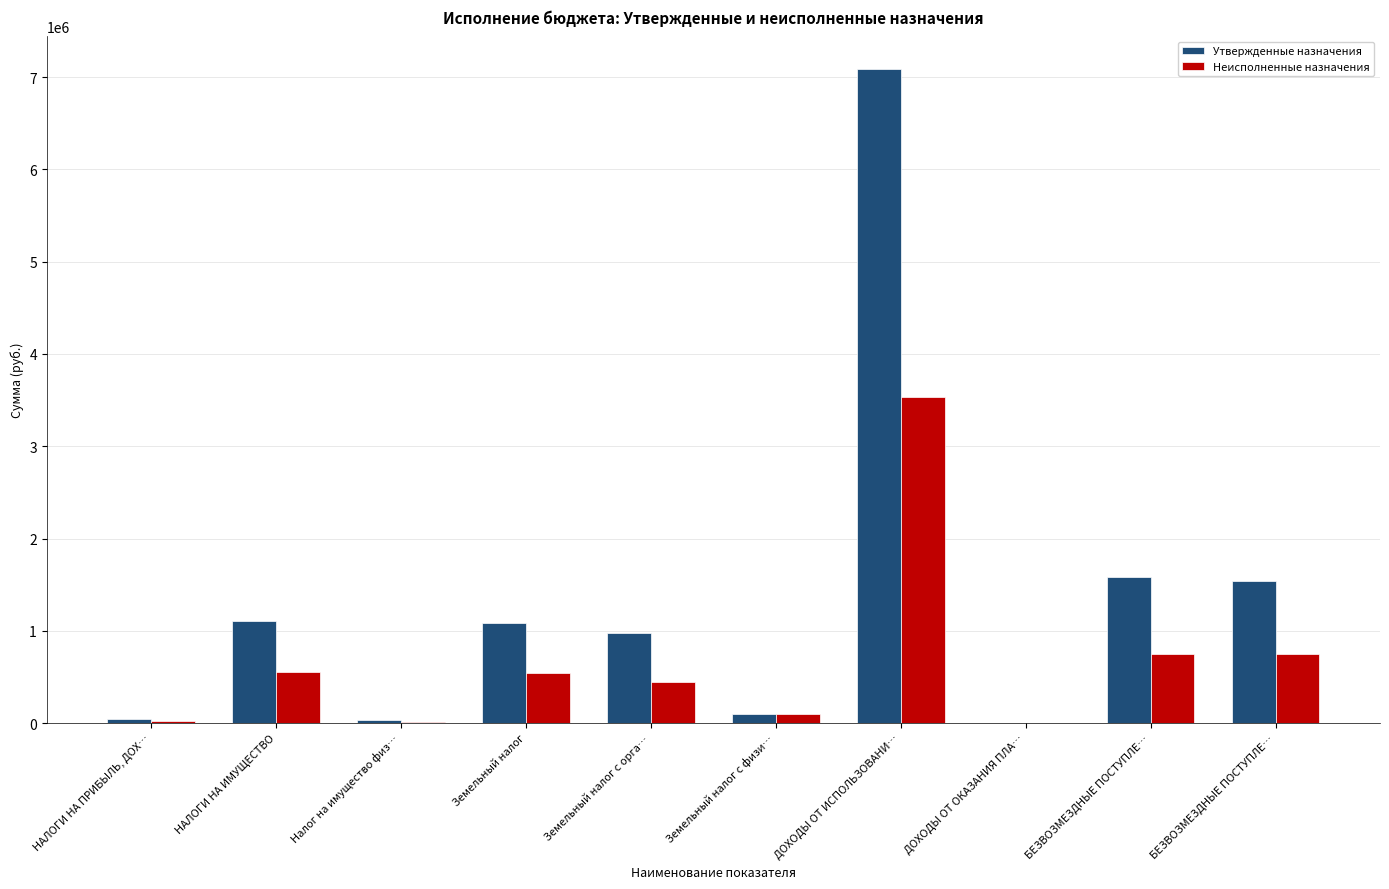

What are all the series names shown in the legend?

Утвержденные назначения, Неисполненные назначения